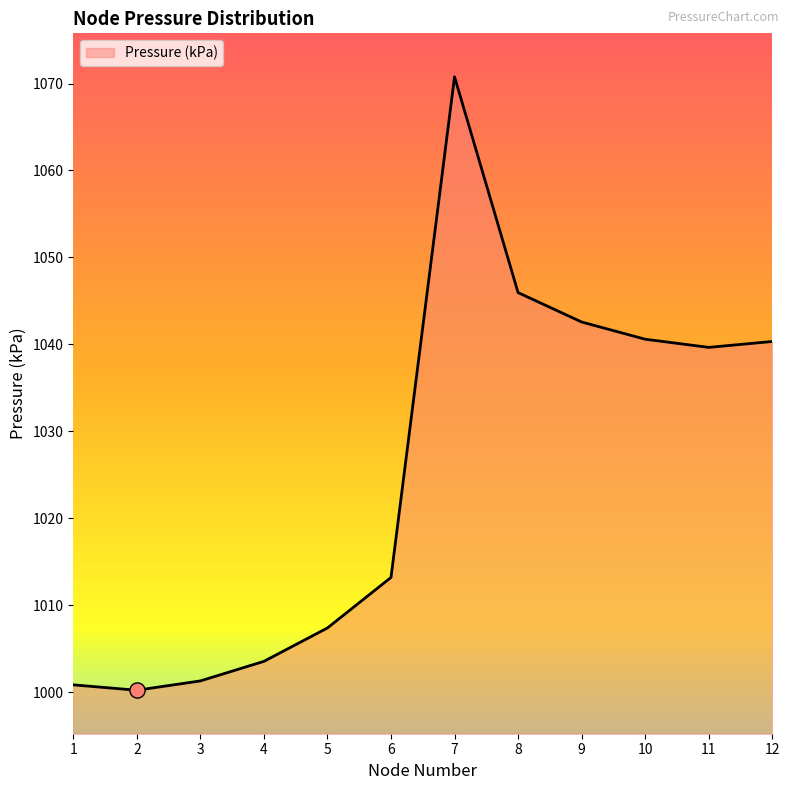

Which has a higher value, 7 or 4?

7